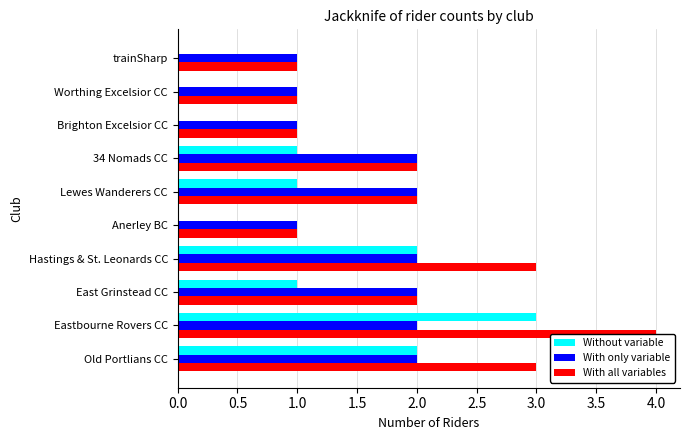

How many data points does each series have?

10